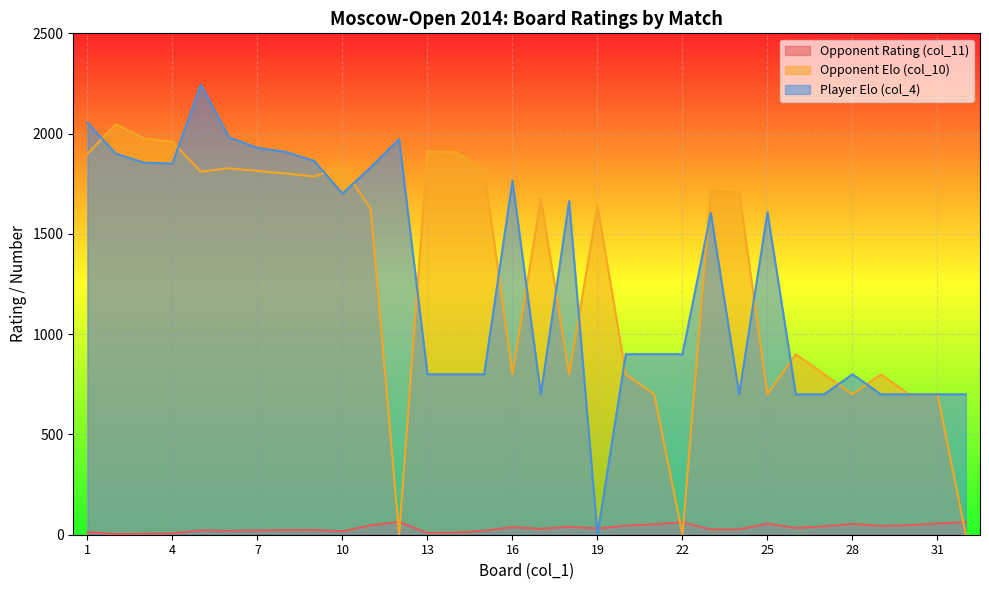

What is the maximum value for Opponent Rating (col_11)?

64